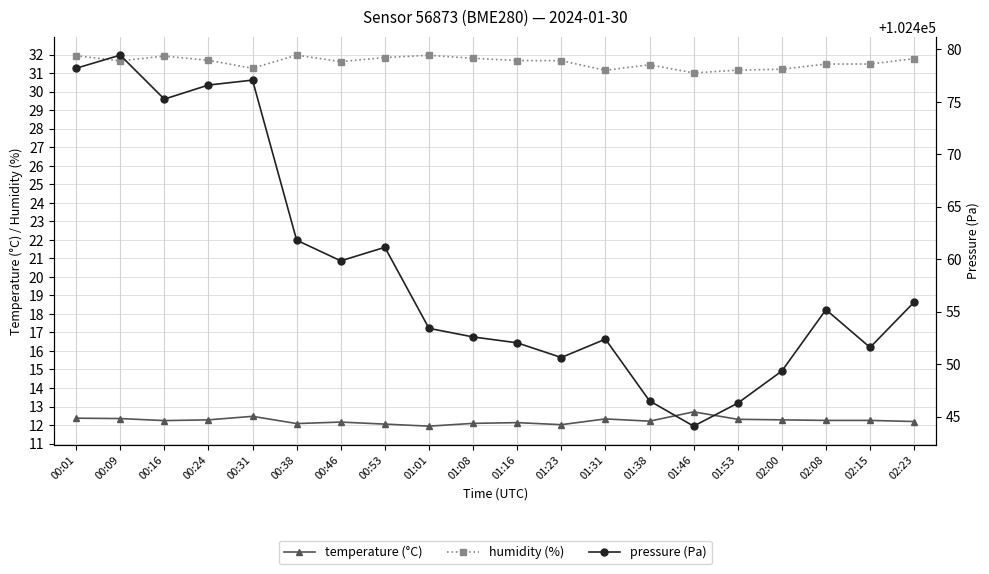

At which label does pressure (Pa) reach its minimum?

01:46